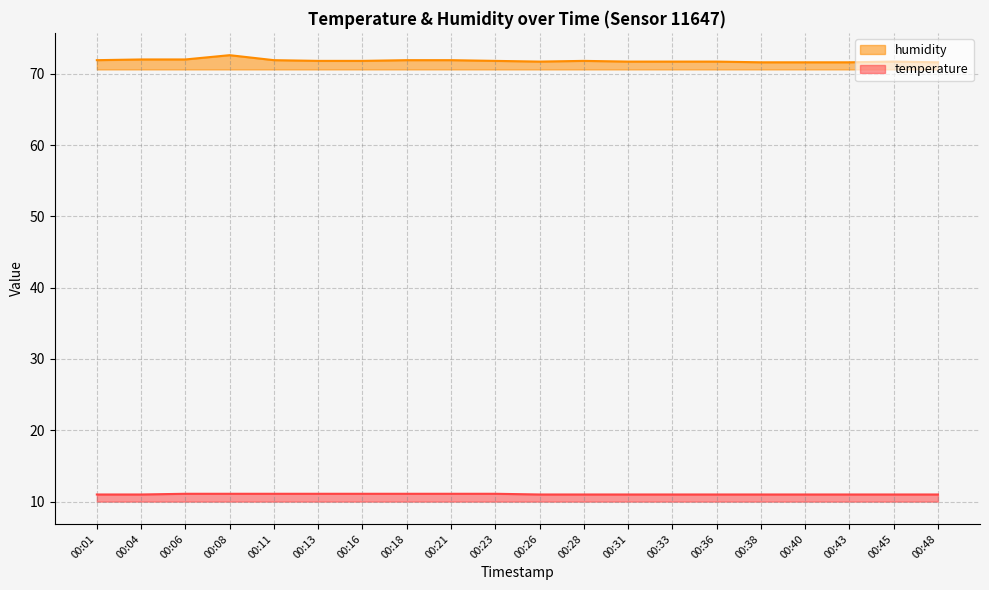

True or false: humidity and temperature intersect in this chart.

False